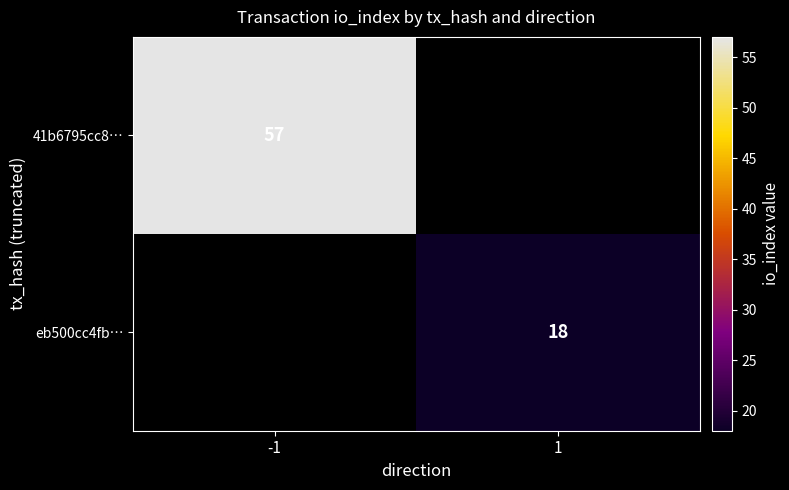

Is it true that 41b6795cc8… equals 57 at -1?

True